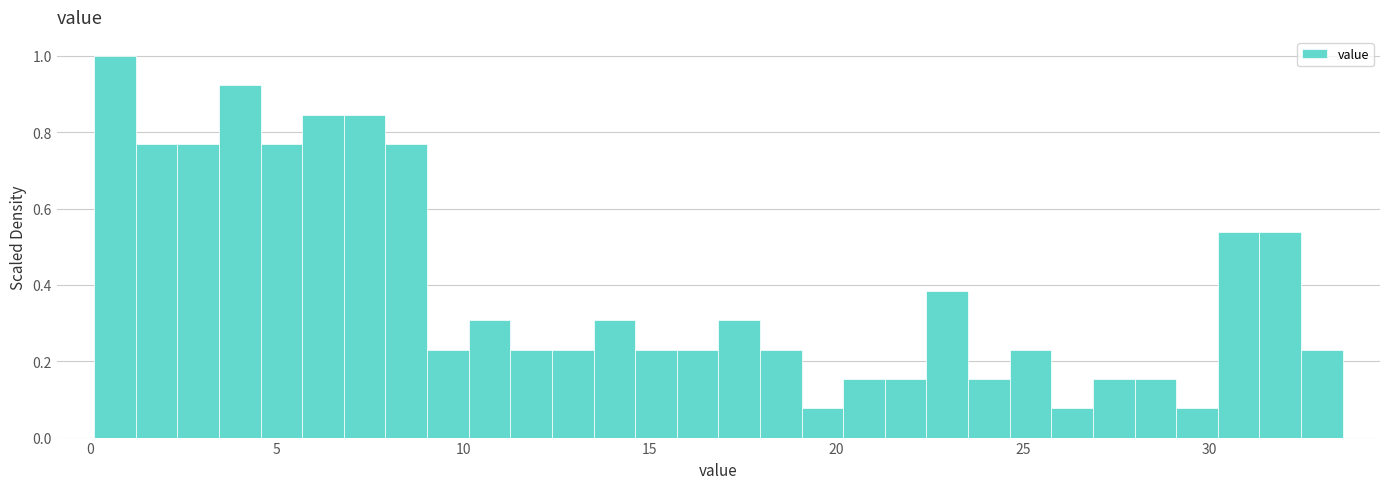

Read against the x-axis, roughly where is the centre of the tallest bar?

0.5